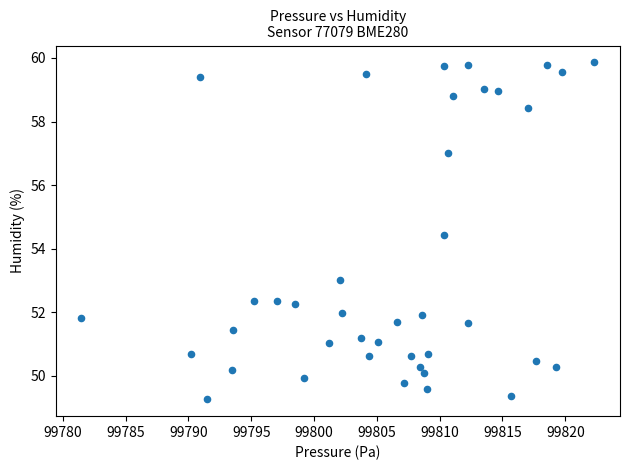

What Y value in the scatter plot is closest to 54?

54.4